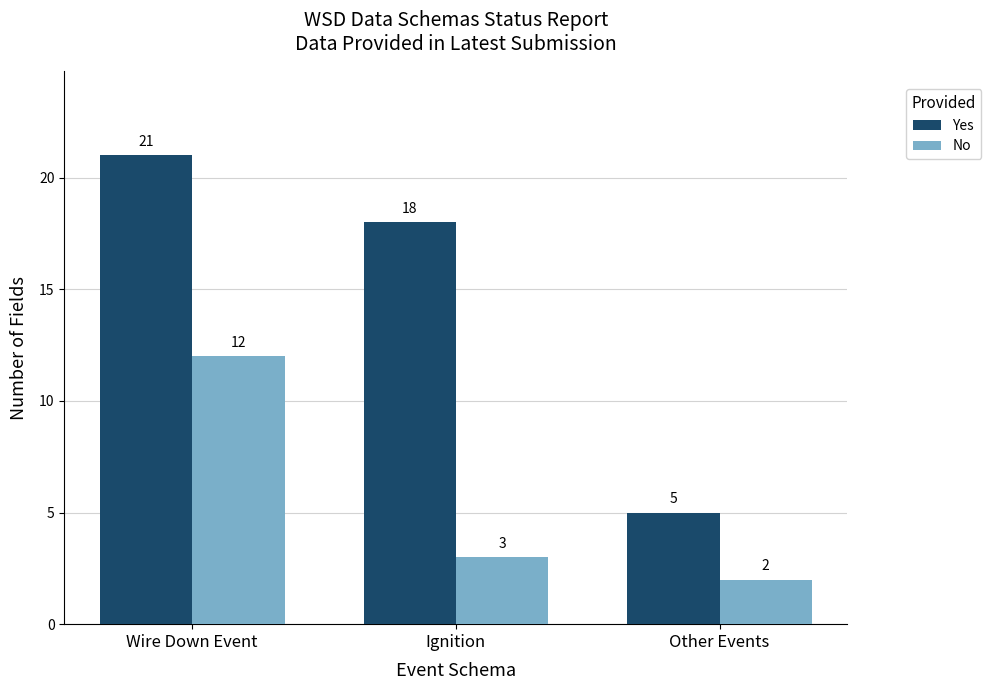

What is the label of the 1st bar from the left?

Wire Down Event